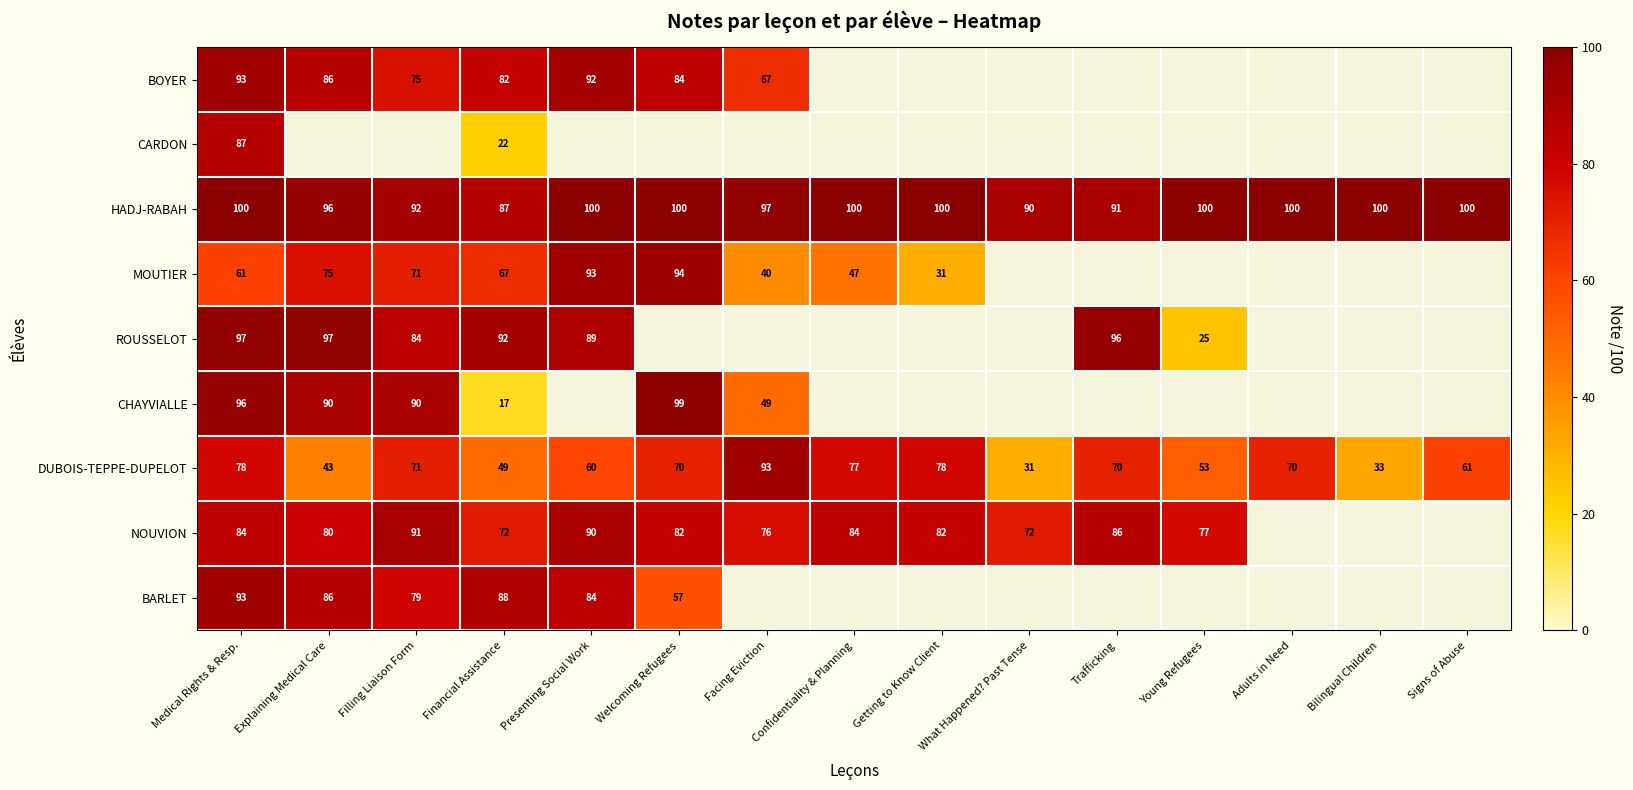

What is the maximum value shown in the chart?

100.0